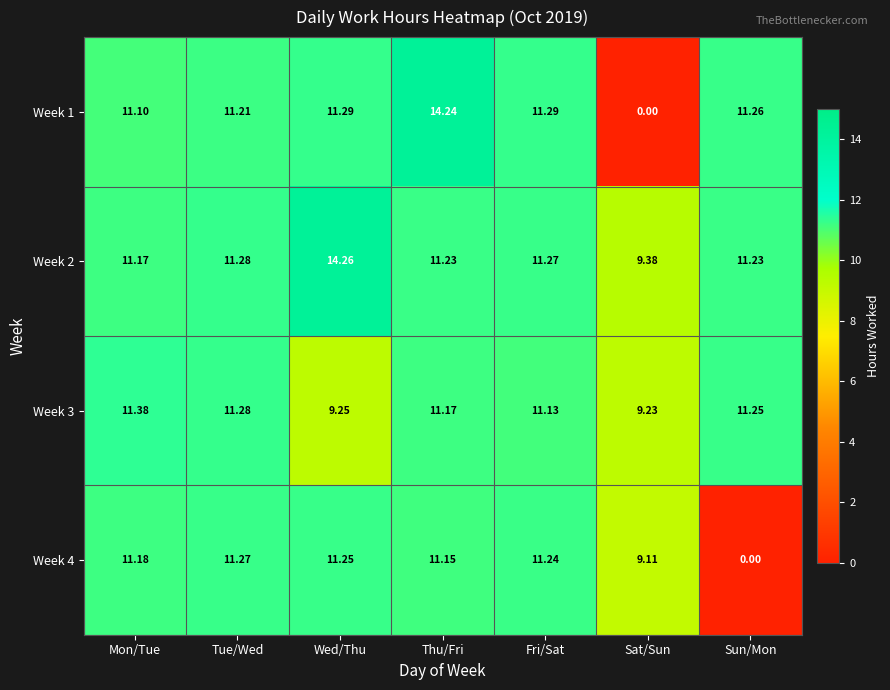

What is the difference between the highest and lowest values at Sat/Sun?

9.4